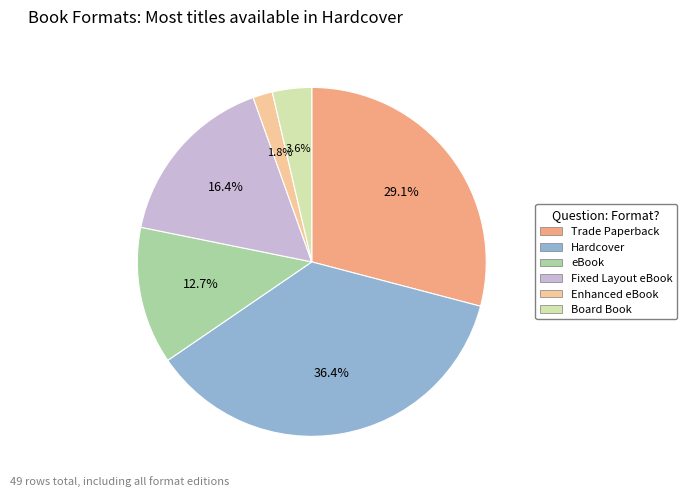

How many slices are in this pie chart?

6